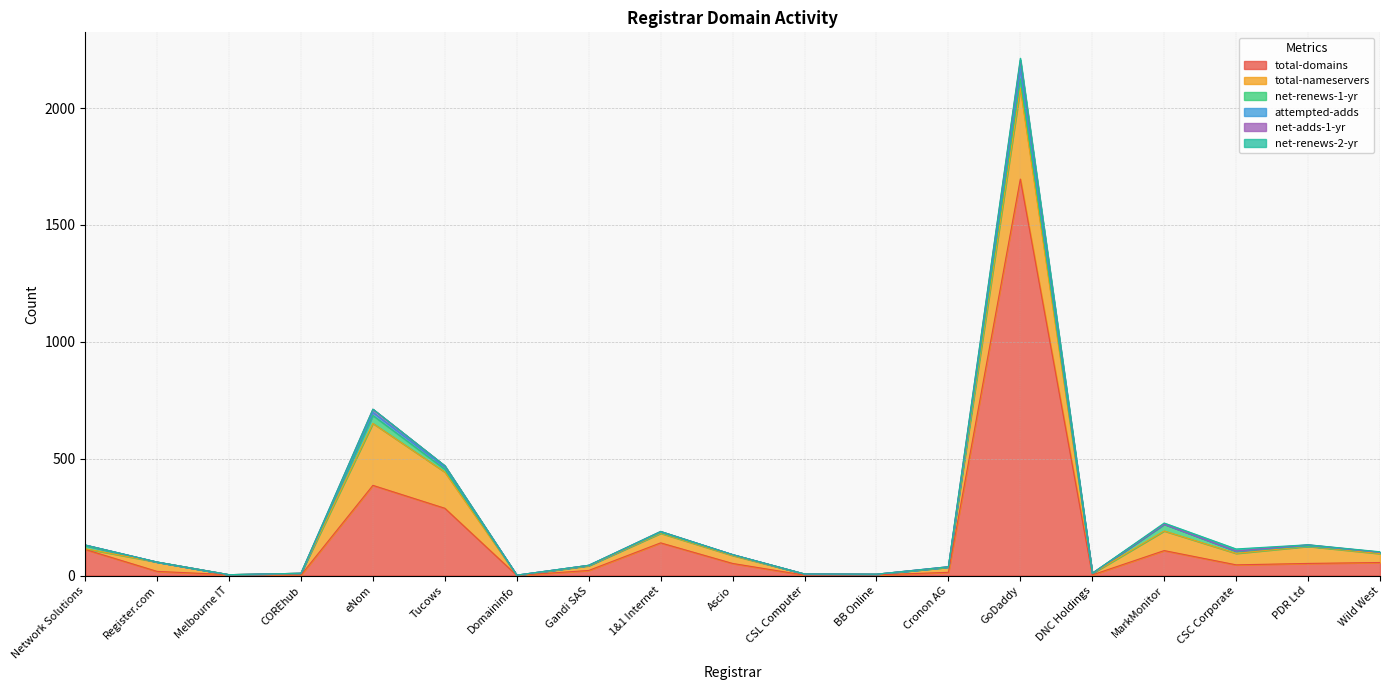

Where is total-domains nearest to the value 848?

eNom